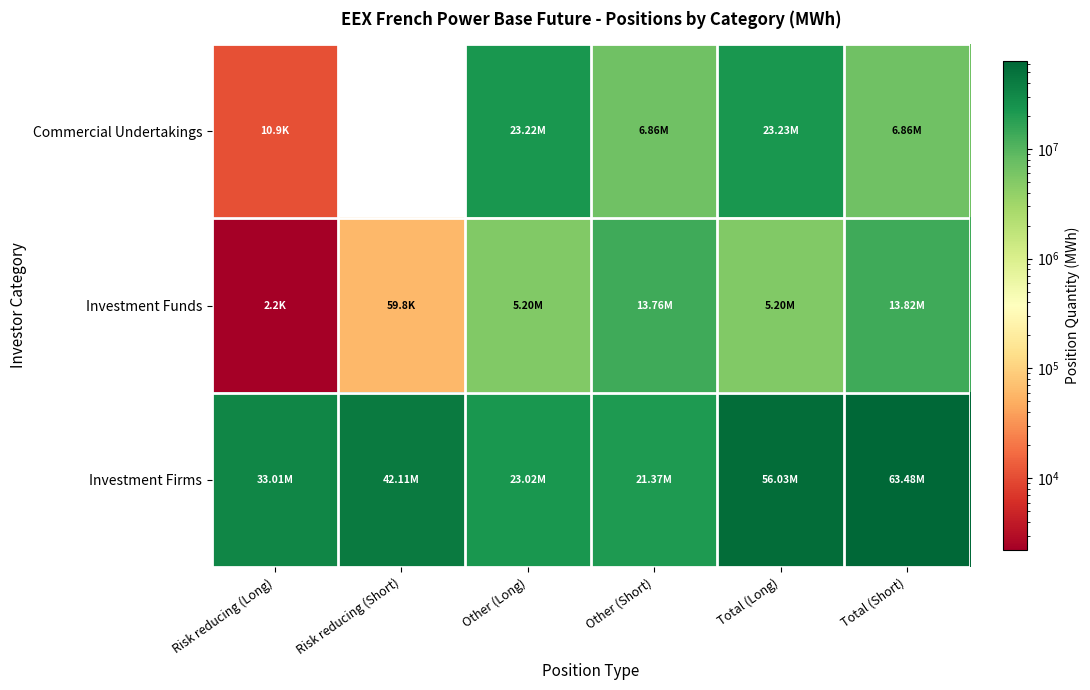

How many data points in Investment Firms are less than 42108584?

3